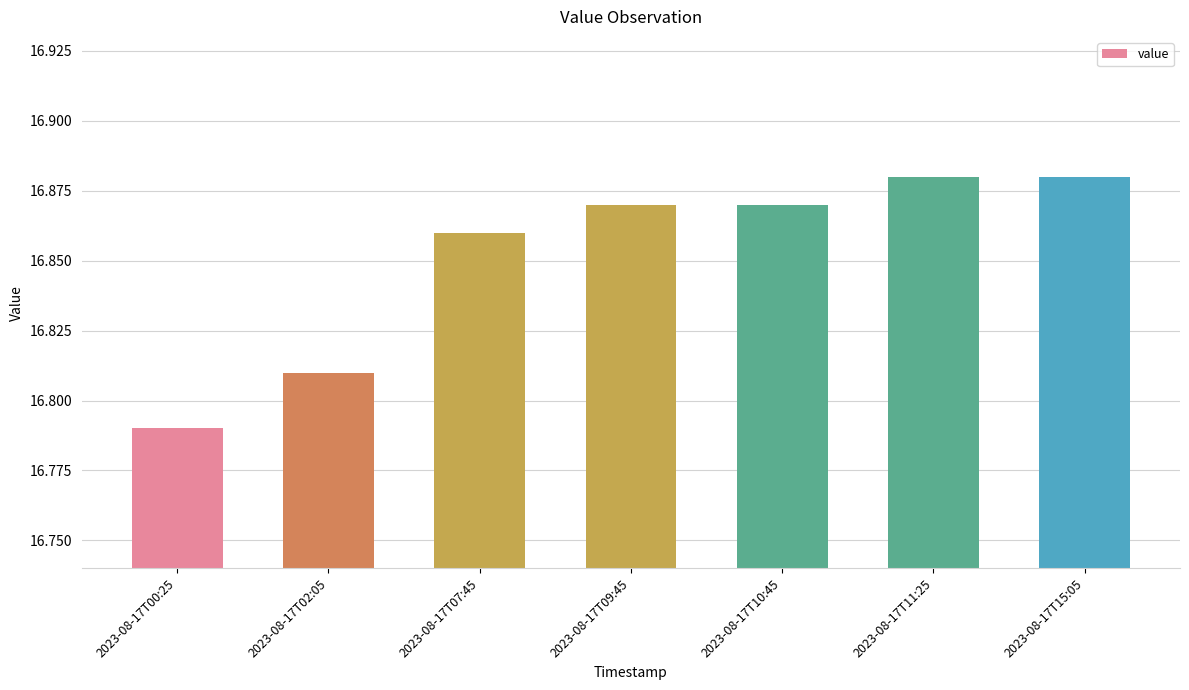

The value at 2023-08-17T11:25 is 6.8. True or false?

False